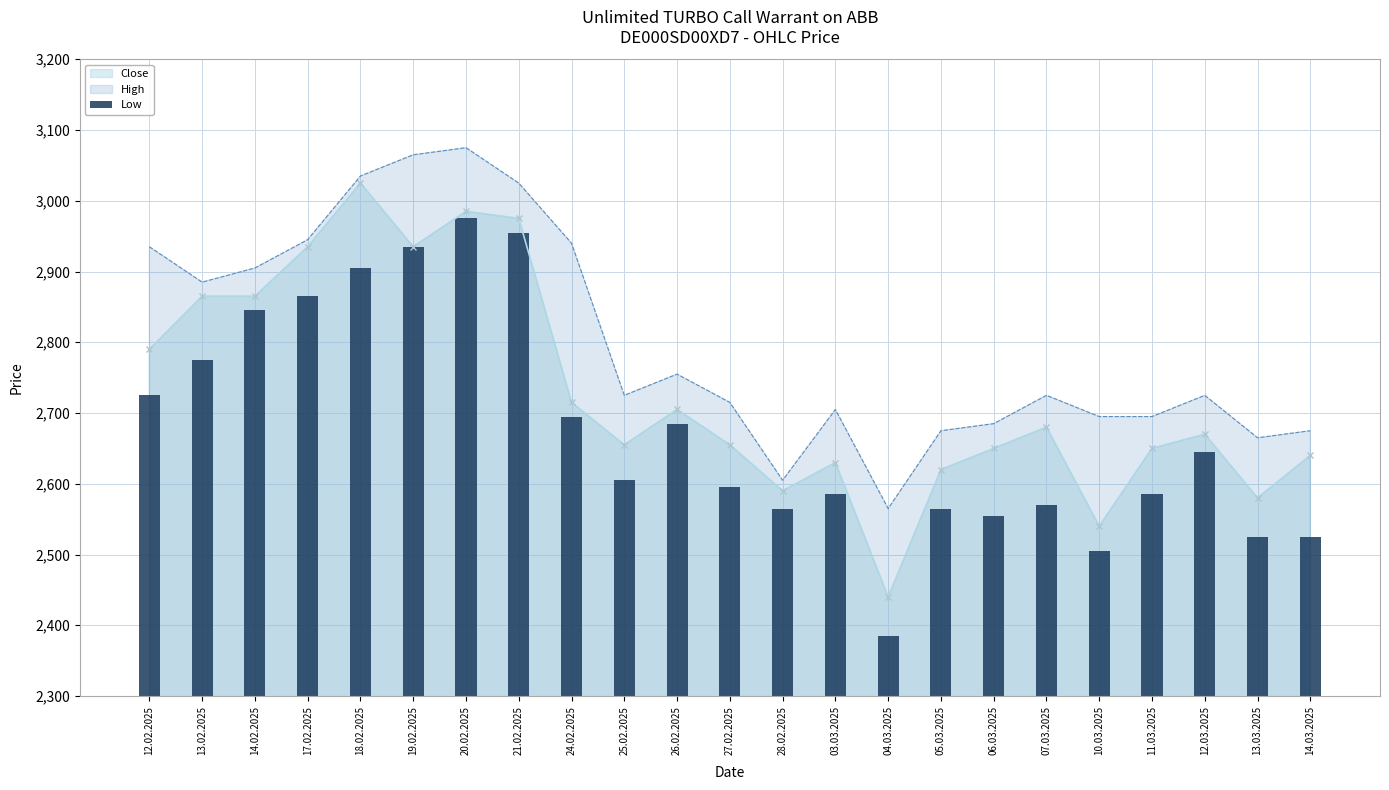

Is it true that the value at 12.02.2025 is 627?

False